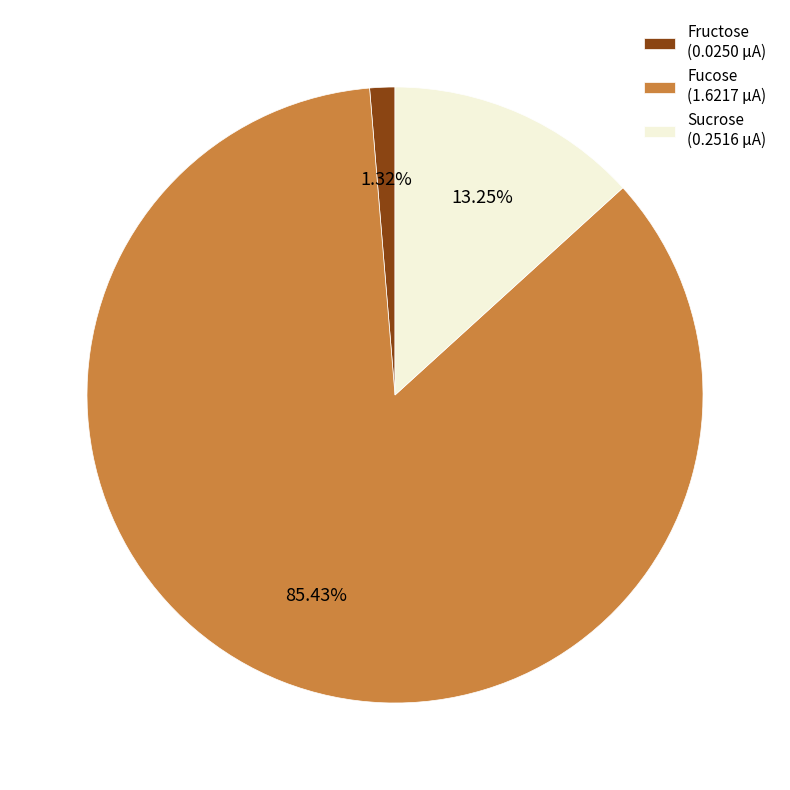

Rank the categories by value from highest to lowest.

Fucose (1.6217 μA), Sucrose (0.2516 μA), Fructose (0.0250 μA)